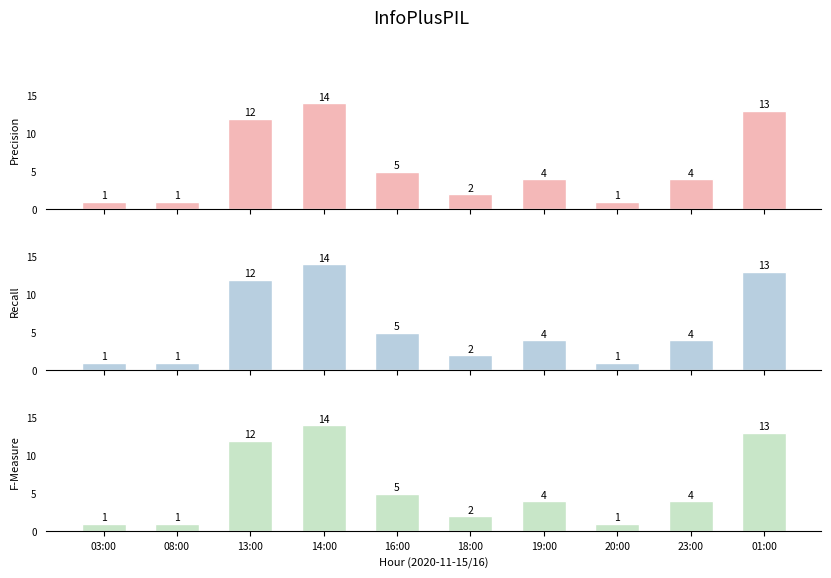

What is the value of the F-Measure bar at the 4th from the left?

14